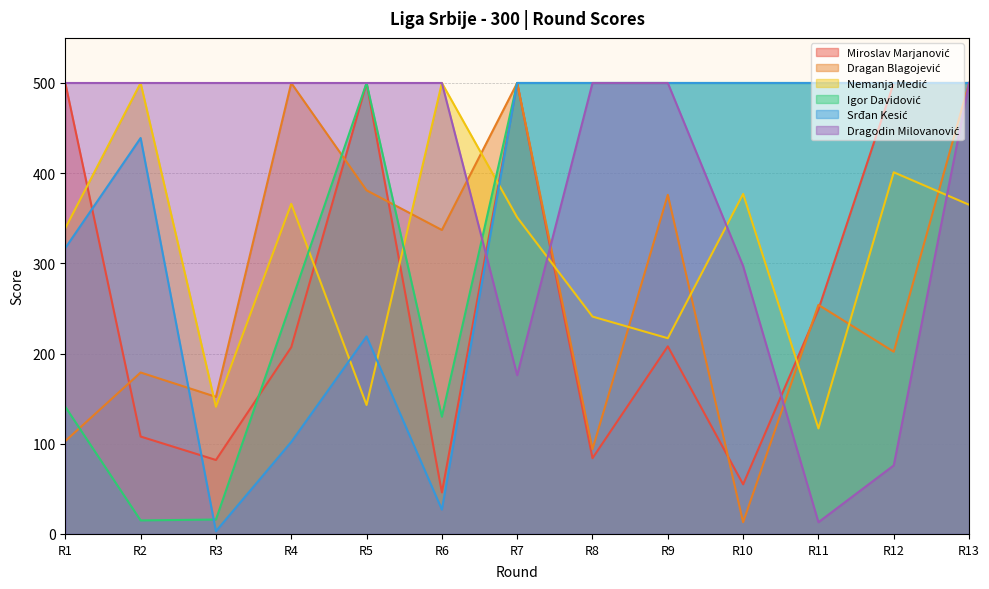

Which category has the highest value across all series?

R1